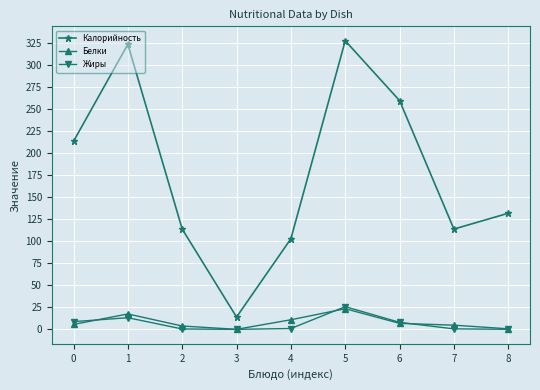

The value of Калорийность at 2 is 114.0. True or false?

True